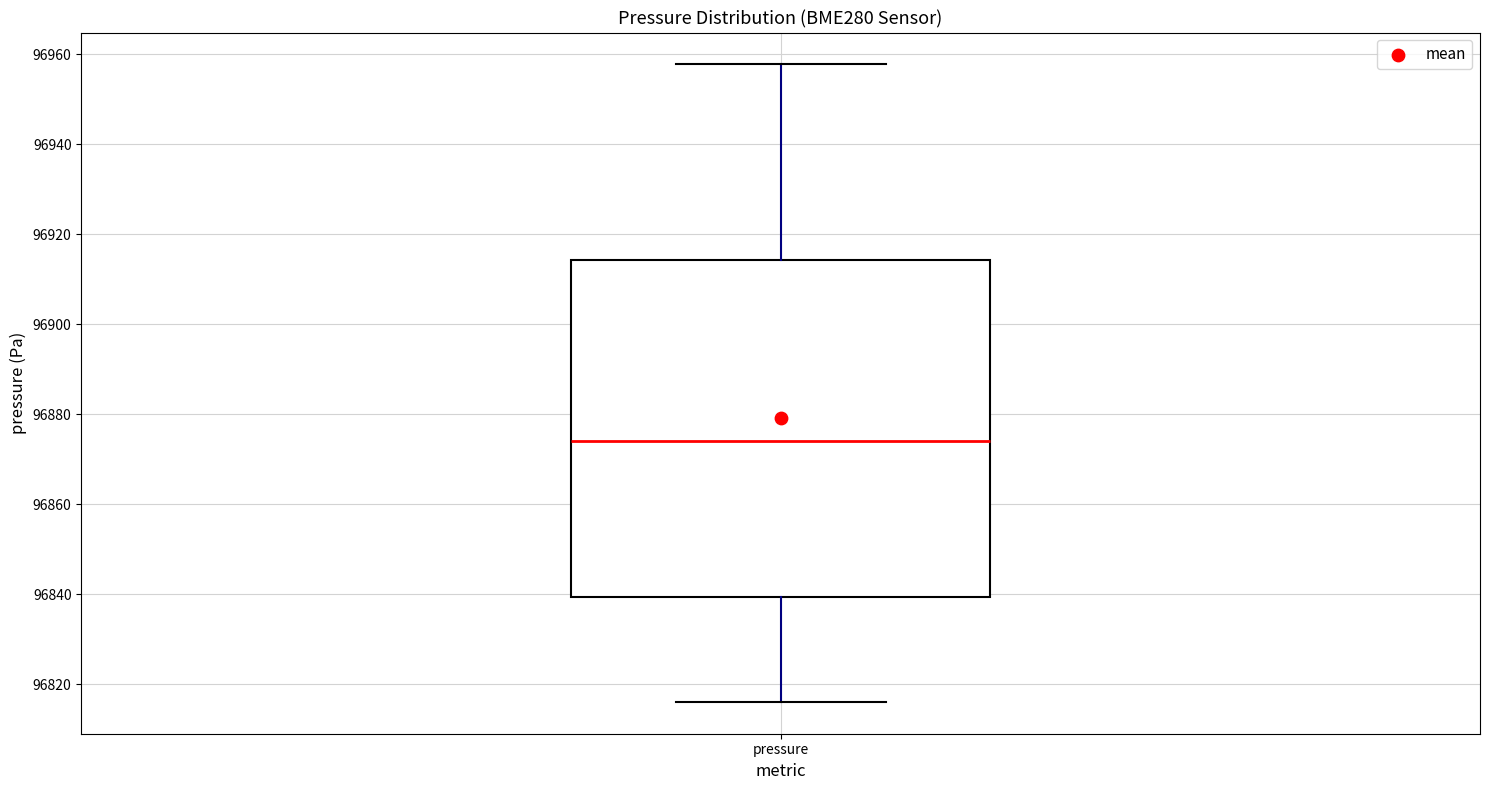

Transcribe this box plot: give where the median line is, the range the box spans, and where the two whiskers end, as read against the y-axis. The values are not printed on the chart, so give them approximately, as read against the axis.

median 96874, box 96840 to 96914, whiskers 96816 to 96958